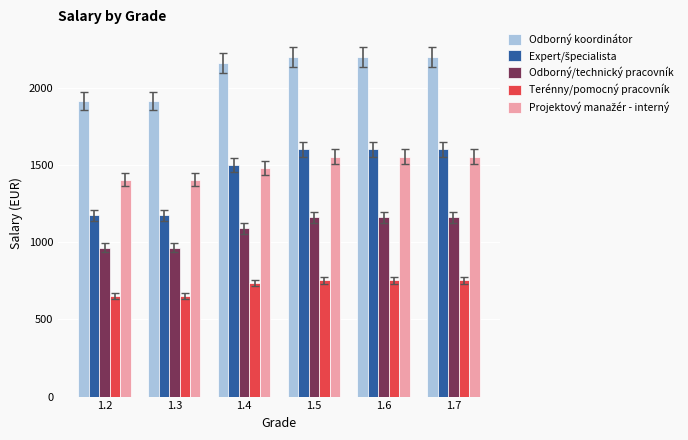

How many values in the Odborný/technický pracovník series are below 1162?

3